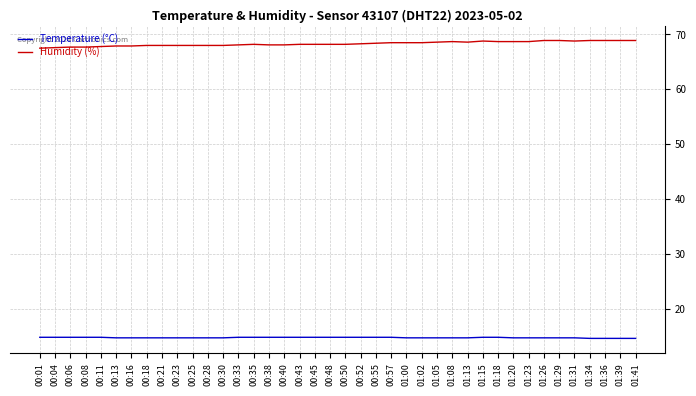

Is the value of Temperature (°C) at 00:38 greater than the value of Humidity (%) at 00:48?

No